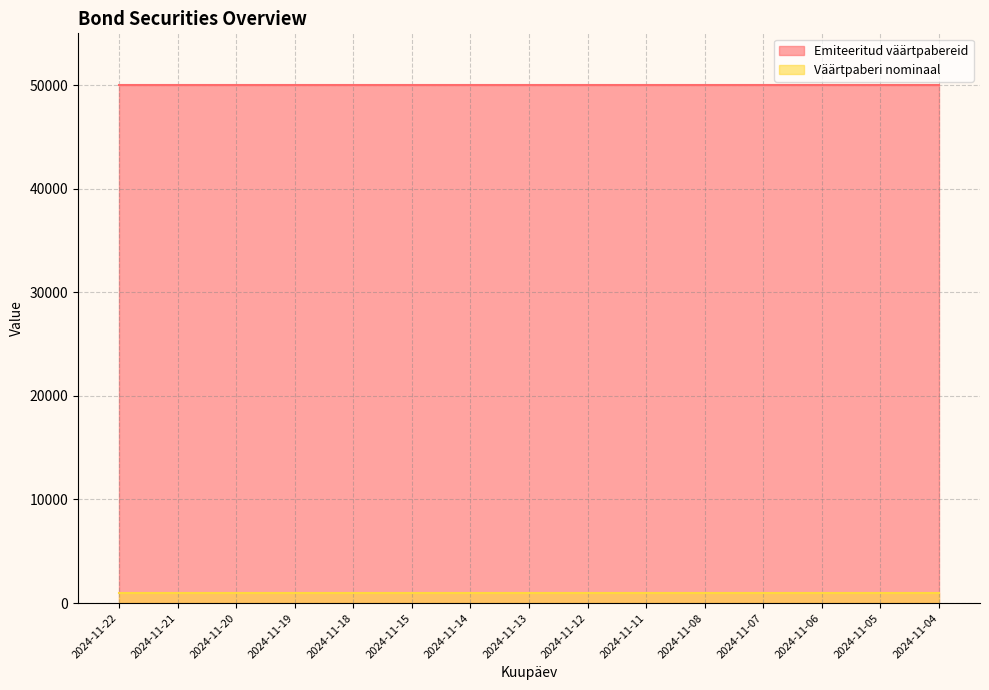

Which series has the largest range (max minus min)?

Emiteeritud väärtpabereid